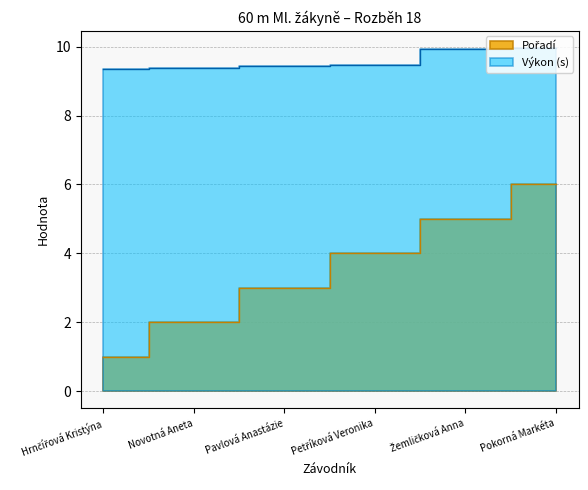

True or false: Pořadí has a value of 6.7 at Petříková Veronika.

False